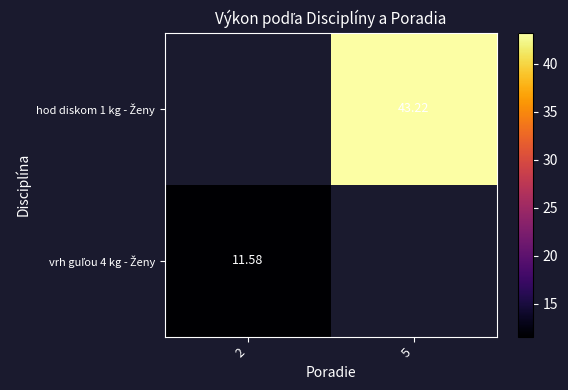

Rank the series by their maximum value, from lowest to highest.

hod diskom 1 kg - Ženy, vrh guľou 4 kg - Ženy